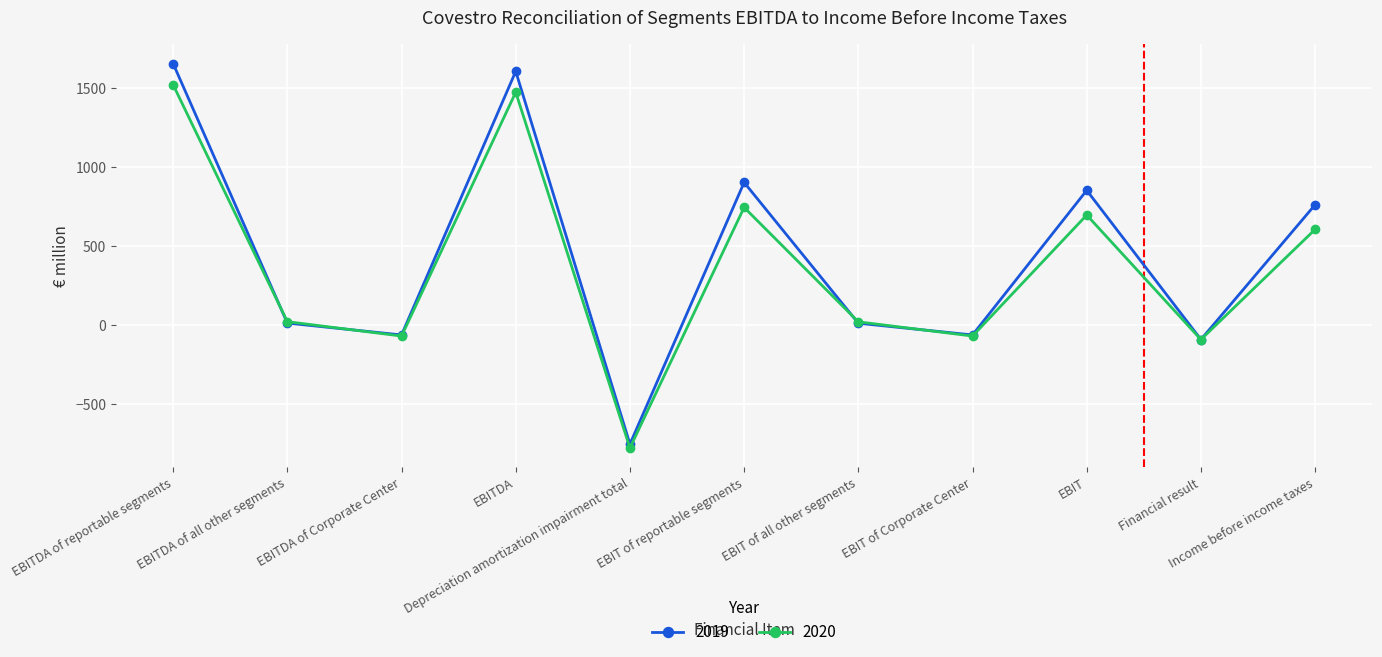

Rank the series at EBITDA from highest to lowest value.

2019, 2020